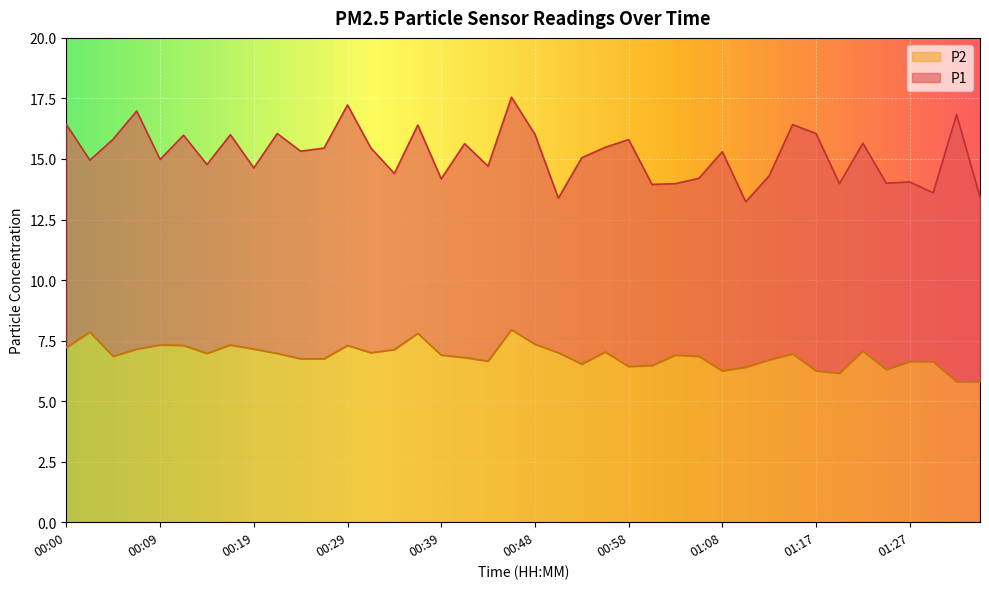

Reading left to right, what are all the values shown in this chart?

P1: 16.4	14.9	15.8	17.0	15.0	16.0	14.8	16.0	14.6	16.1	15.3	15.4	17.2	15.4	14.4	16.4	14.2	15.6	14.7	17.6	16.0	13.4	15.1	15.5	15.8	13.9	14.0	14.2	15.3	13.2	14.3	16.4	16.1	14.0	15.7	14.0	14.1	13.6	16.8	13.4
P2: 7.2	7.8	6.8	7.2	7.3	7.3	7.0	7.3	7.2	7.0	6.8	6.8	7.3	7.0	7.1	7.8	6.9	6.8	6.7	8.0	7.3	7.0	6.5	7.0	6.4	6.5	6.9	6.8	6.2	6.4	6.7	7.0	6.2	6.2	7.1	6.3	6.6	6.6	5.8	5.8